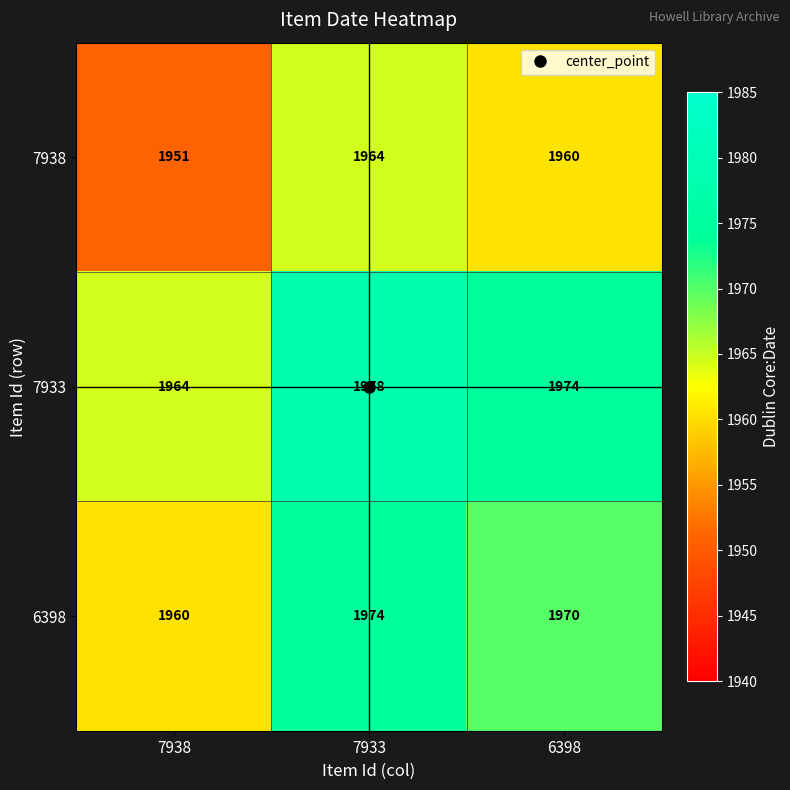

At which label does 7938 first exceed 1960?

7933